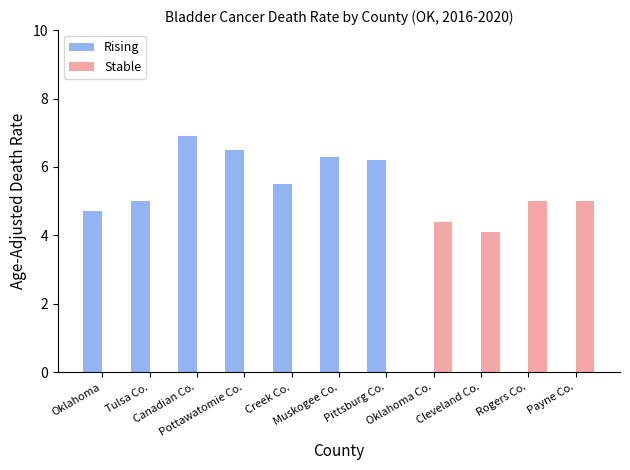

At which label does Rising reach its peak?

Canadian Co.